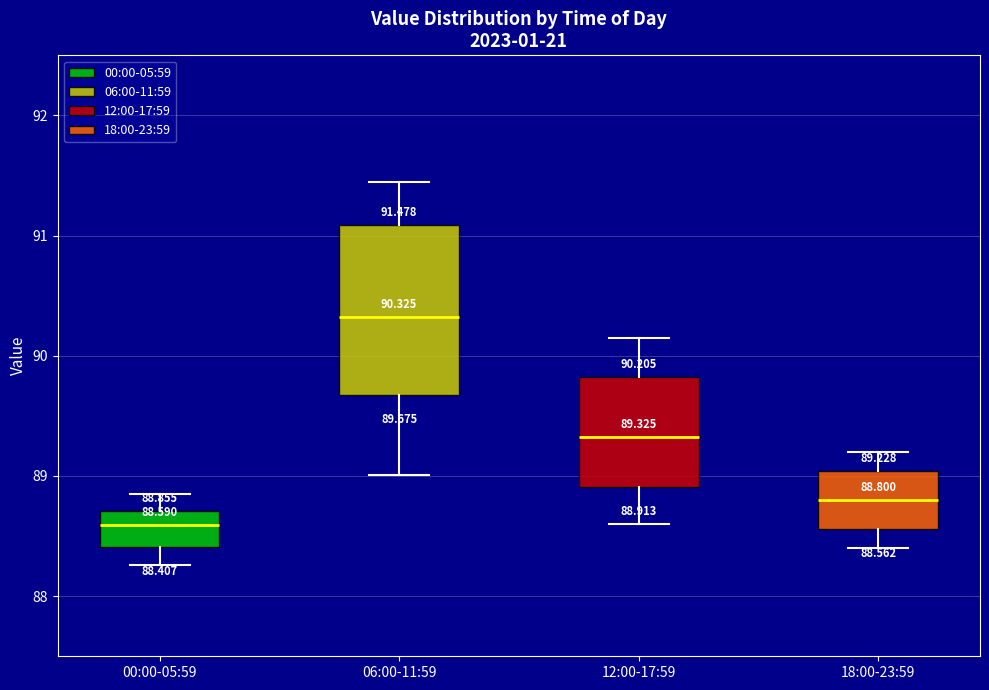

Which box has the highest median line?

06:00-11:59